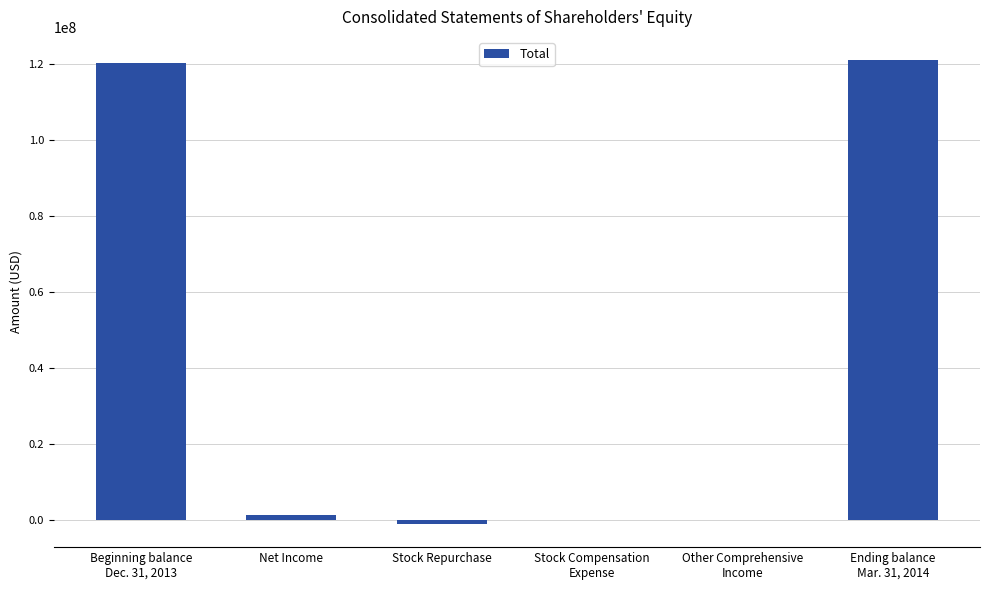

What is the sum of all values?

241952556